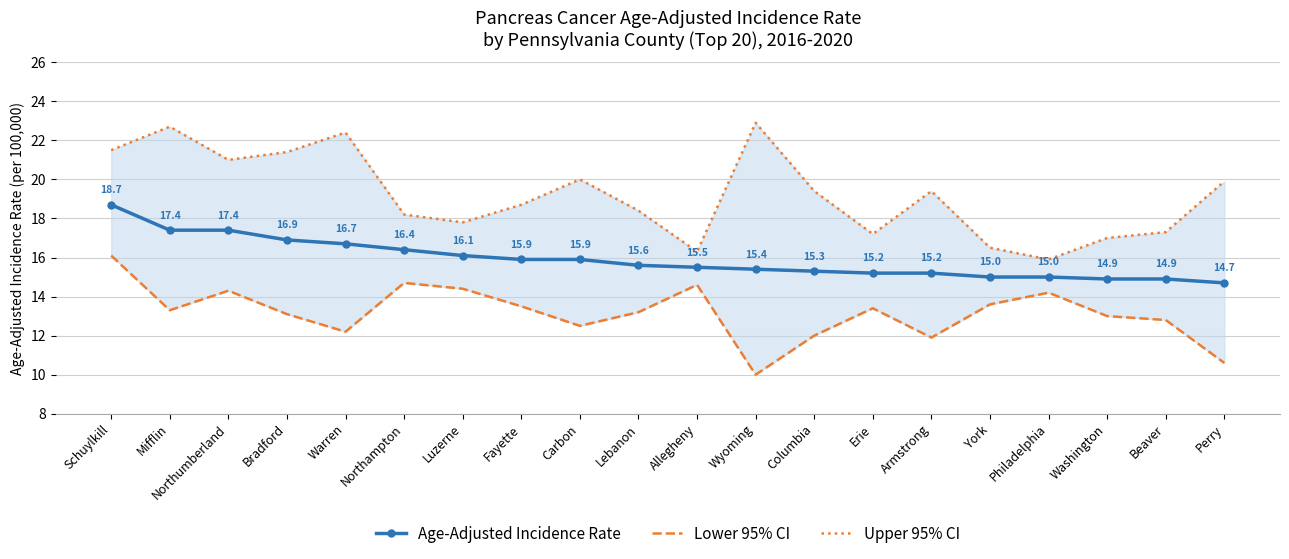

Between Fayette and Lebanon, which series saw the biggest shift?

Age-Adjusted Incidence Rate